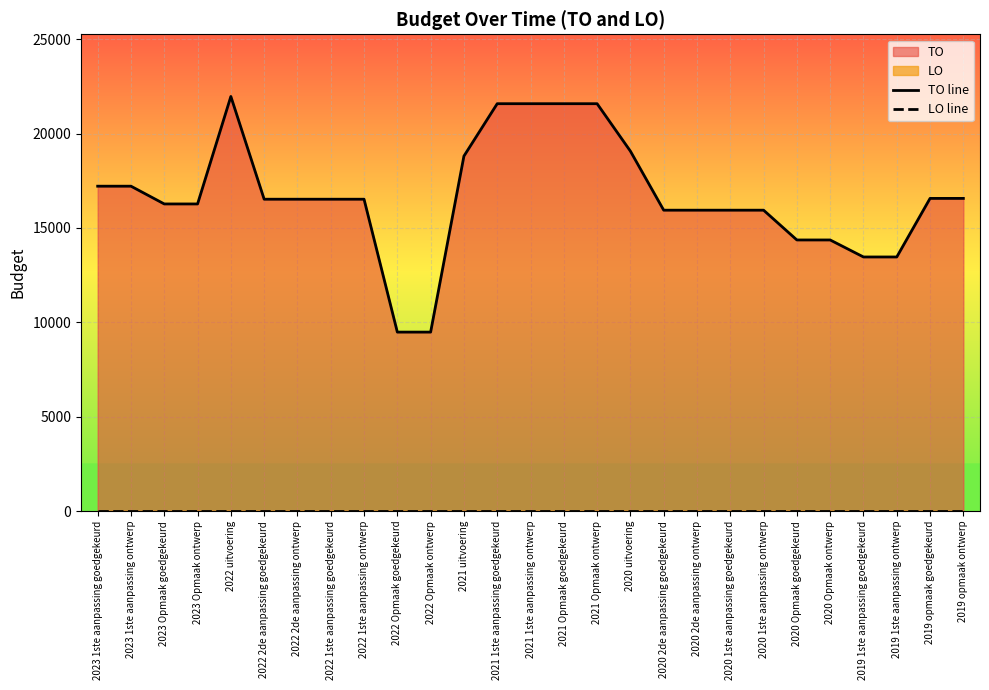

What is the label of the 1st point from the right?

2019 opmaak ontwerp